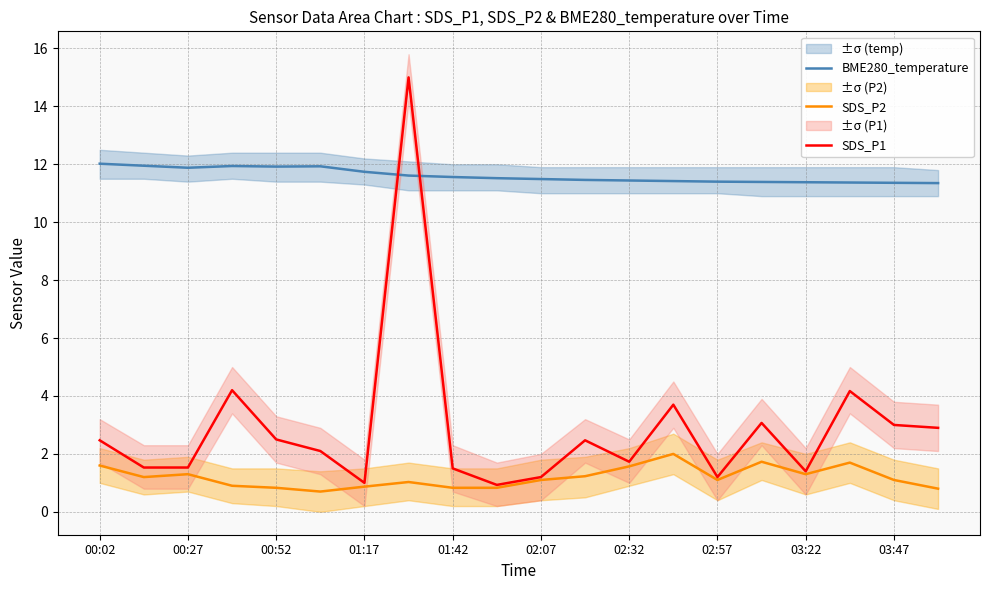

At how many categories does at least one series exceed 13?

1